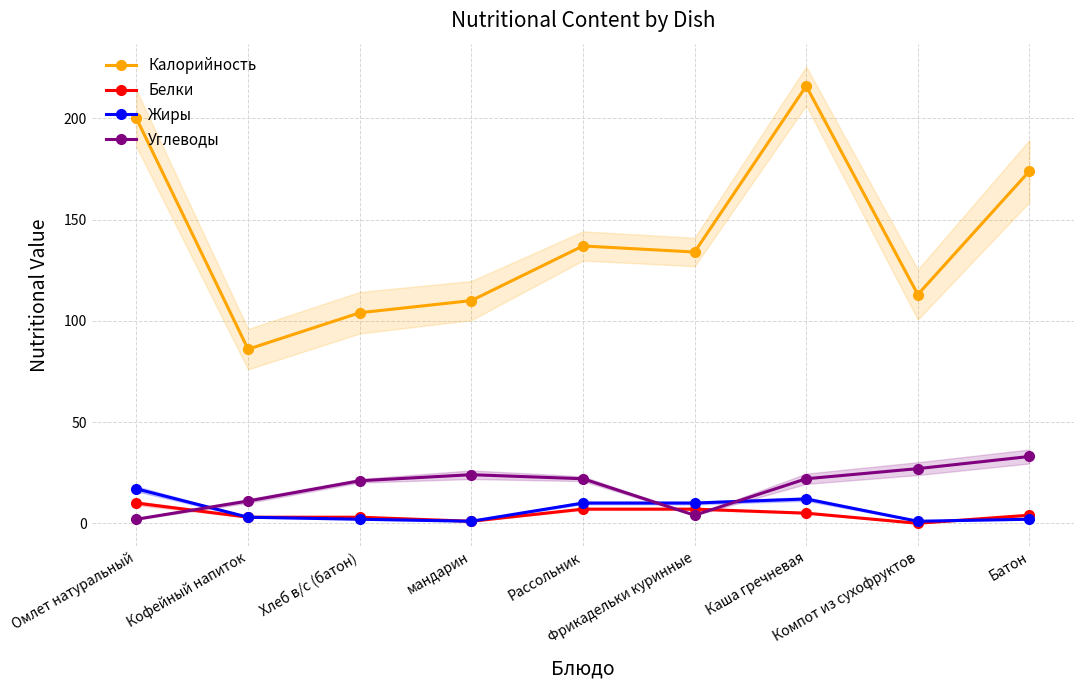

Which series has the largest total across all categories?

Калорийность